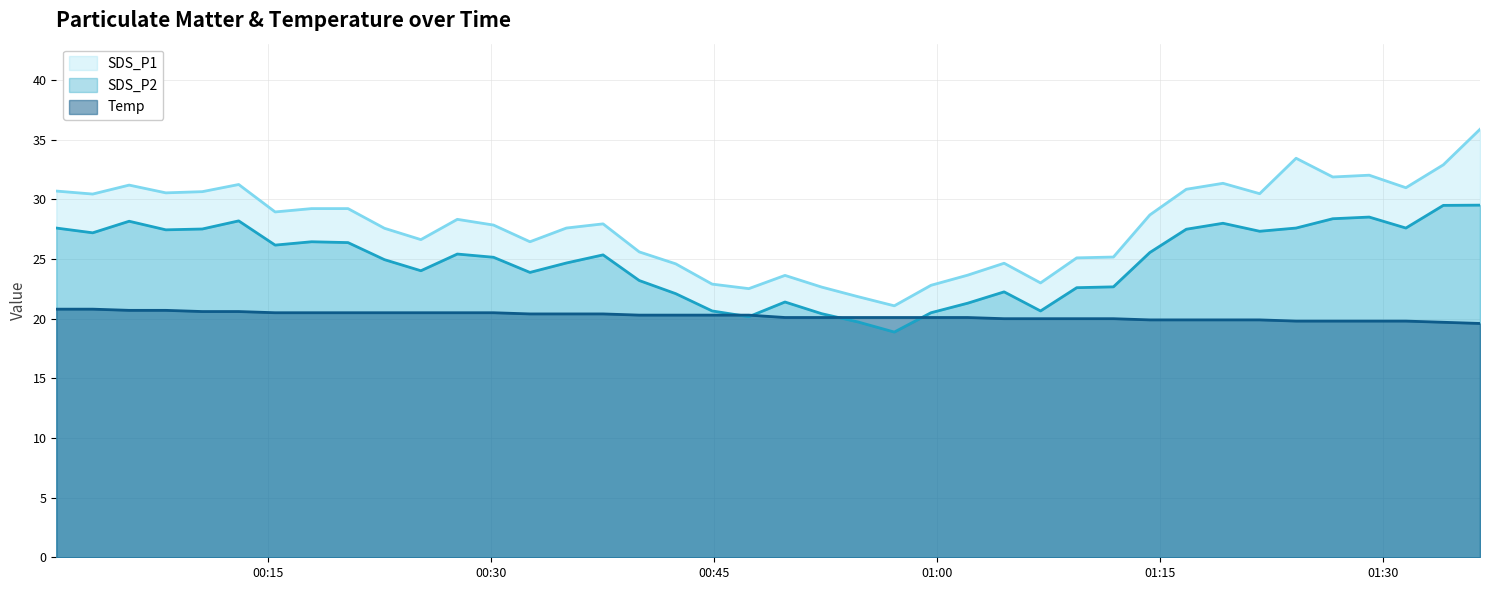

True or false: SDS_P1 and SDS_P2 cross at least once.

False